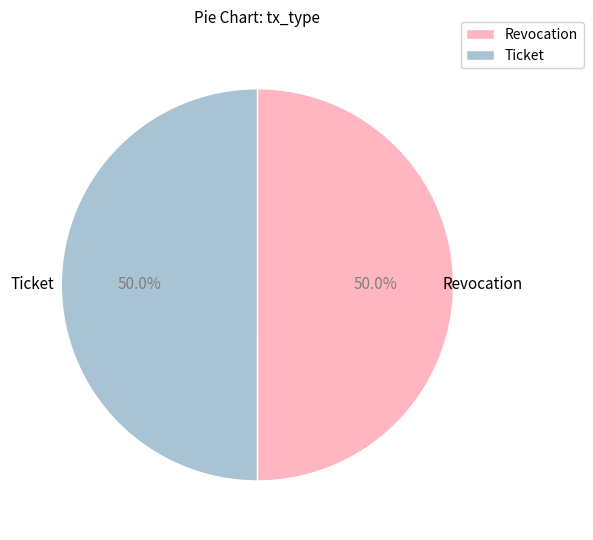

What percentage is NOT represented by Revocation?

50.0%